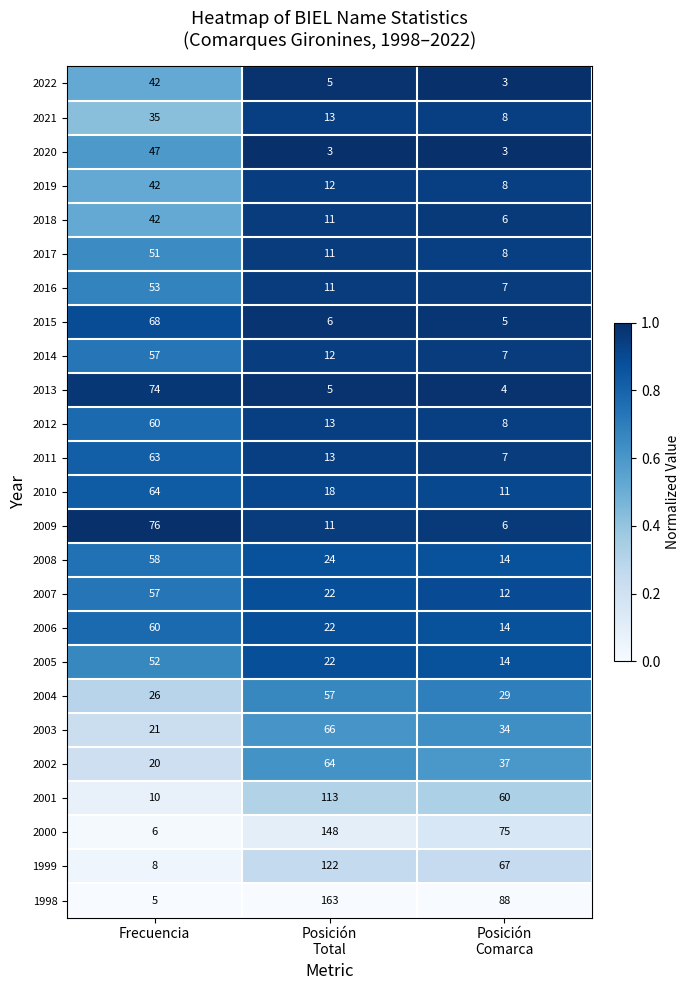

What is the minimum value for 2022?

3